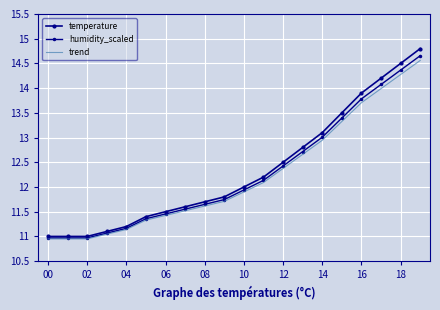

True or false: humidity_scaled and temperature intersect in this chart.

False